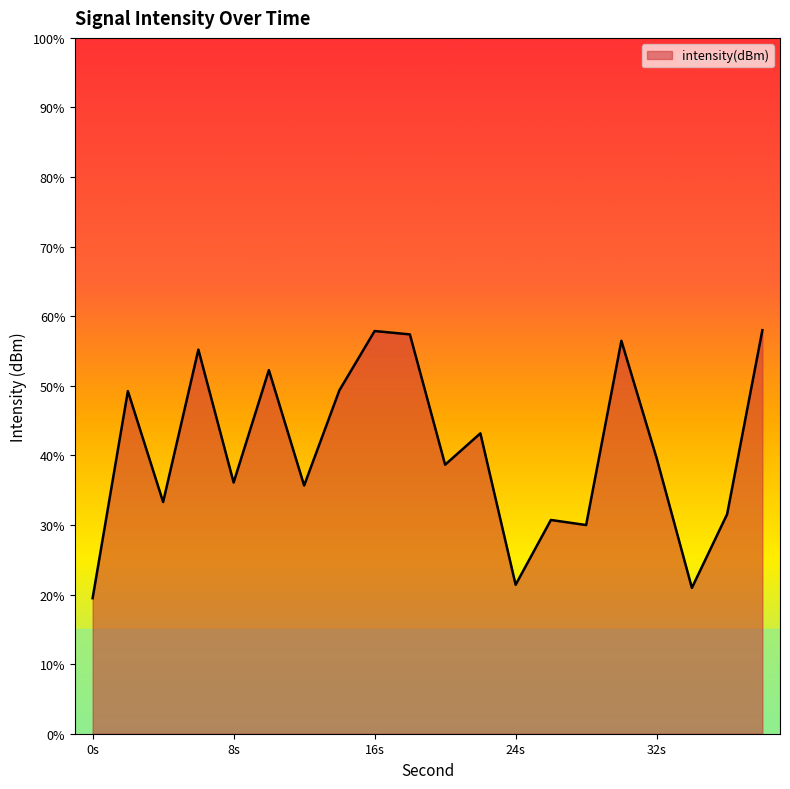

Does the chart display data point markers on the line(s)?

No